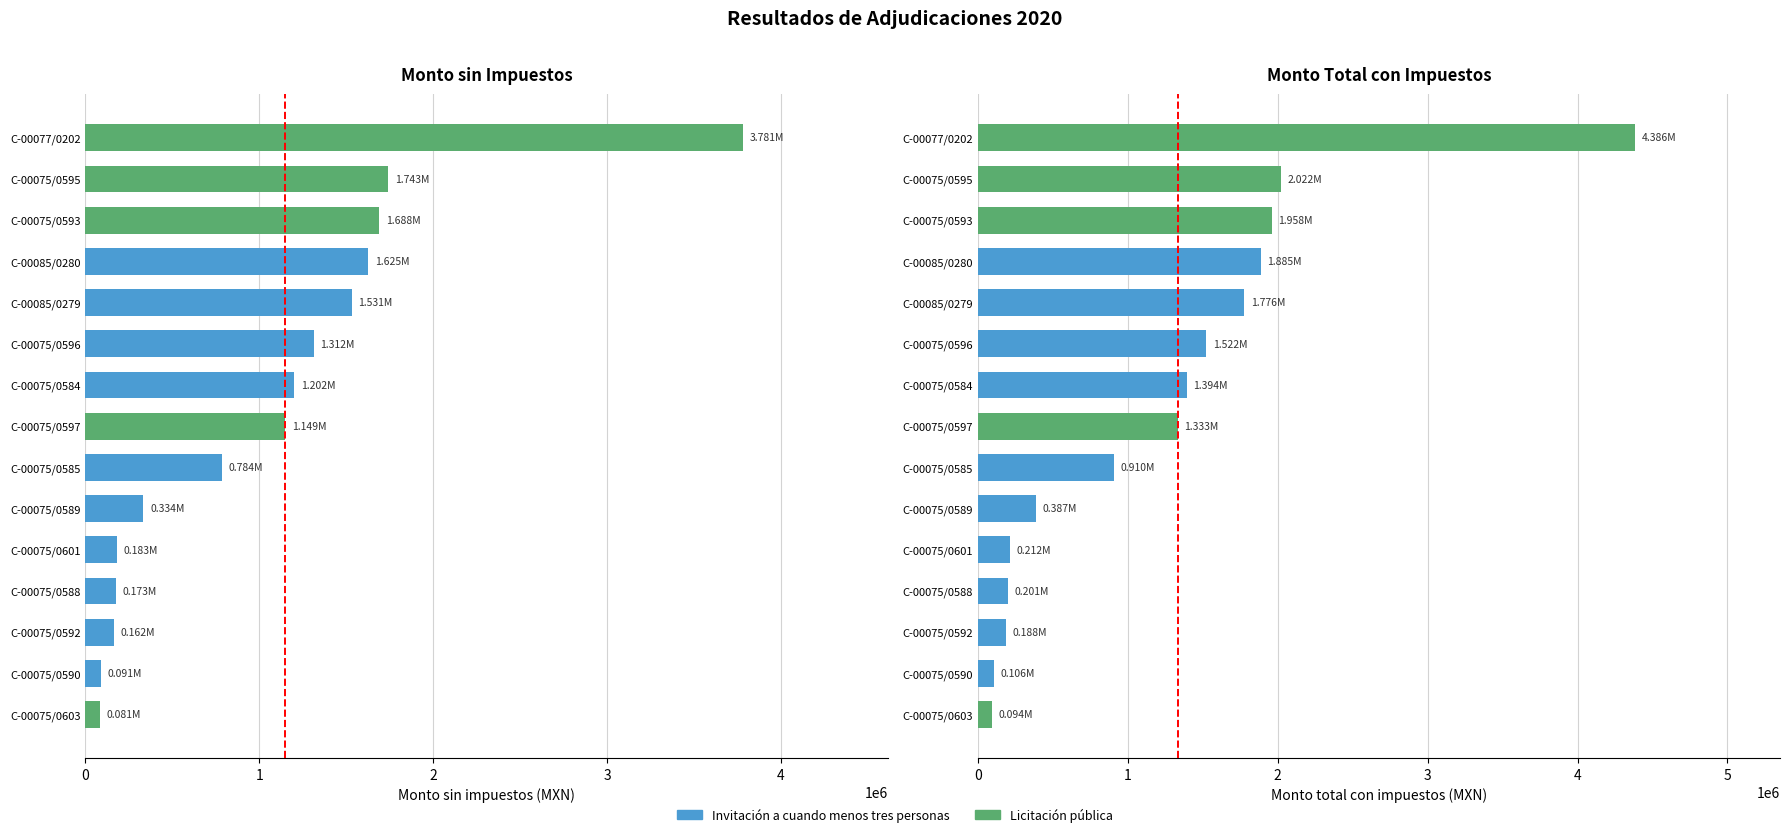

What is the difference between the maximum and minimum values in the Monto sin impuestos (MXN) series?

3699786.6